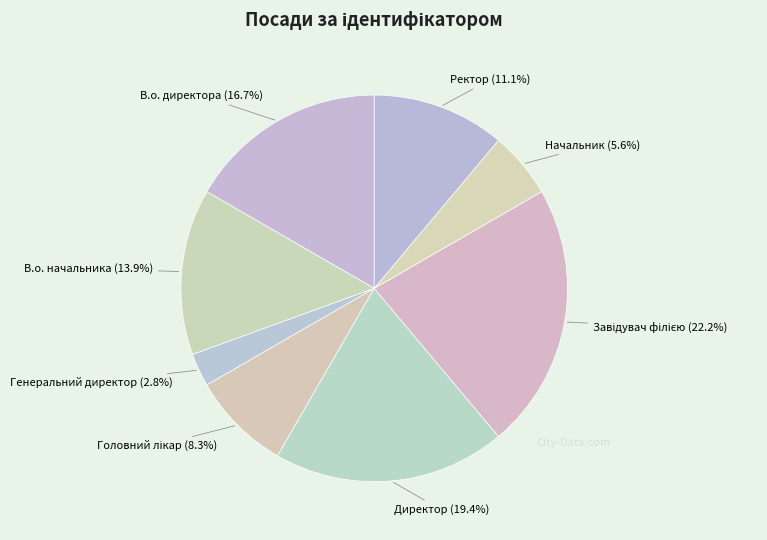

Count the number of slices in the pie.

8